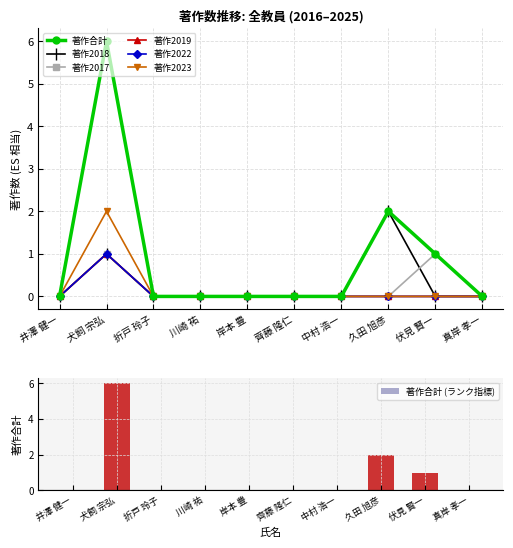

Where is 著作合計 nearest to the value 3?

久田 旭彦